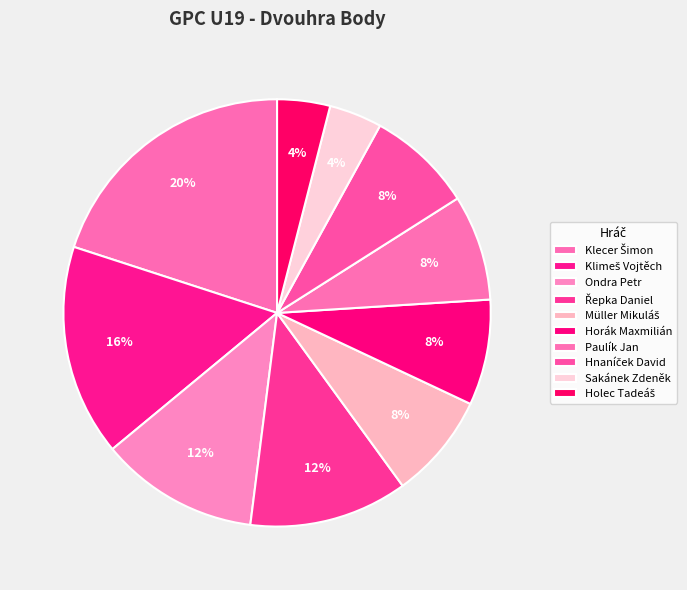

To the nearest percent, what portion does Horák Maxmilián represent?

8%